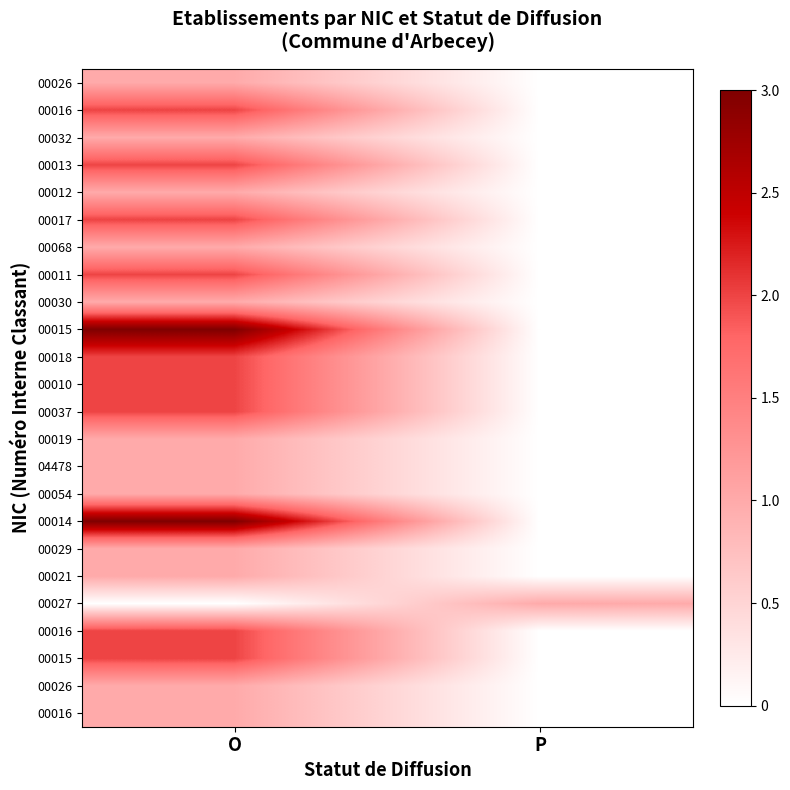

At which category does the chart reach its minimum across all series?

P